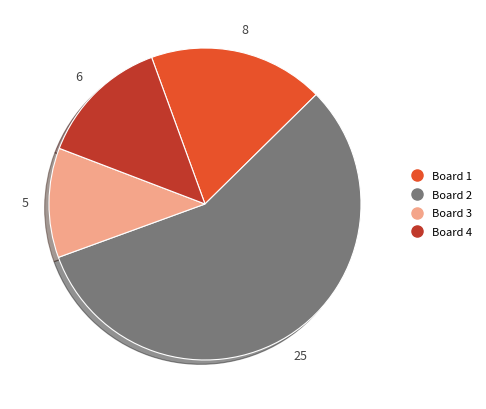

How many segments does this pie chart have?

4